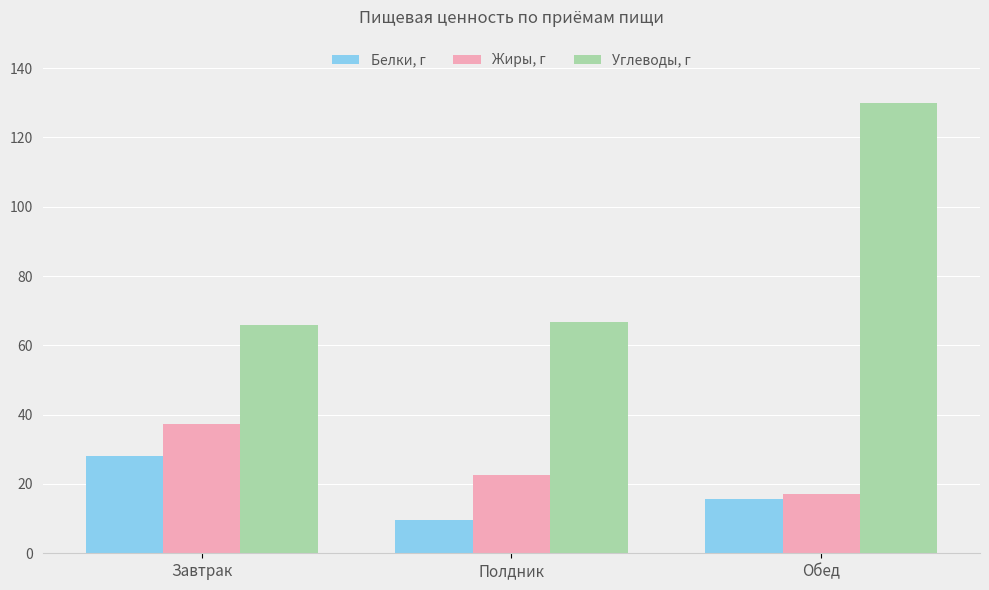

Does the chart contain any negative values?

No